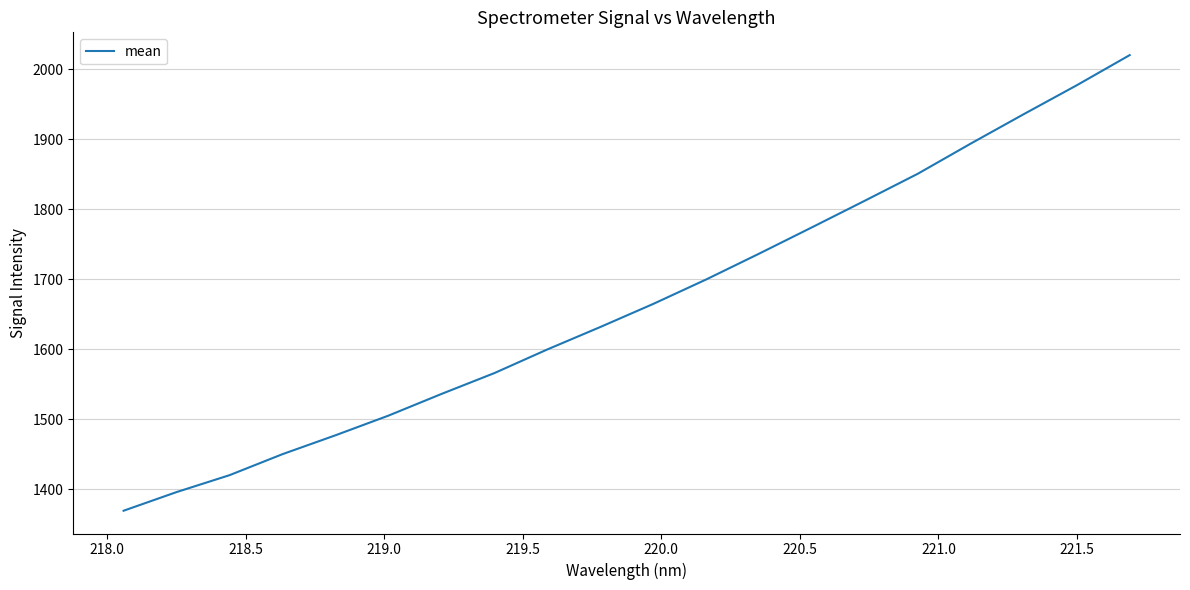

What is the difference between the maximum and minimum values?

650.8